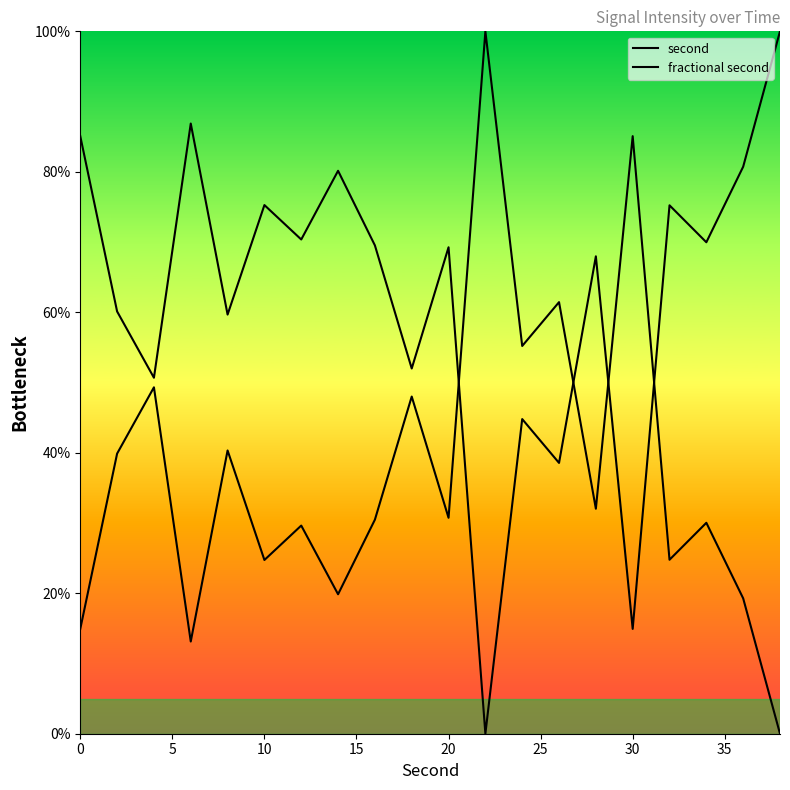

How many lines are shown in the chart?

2